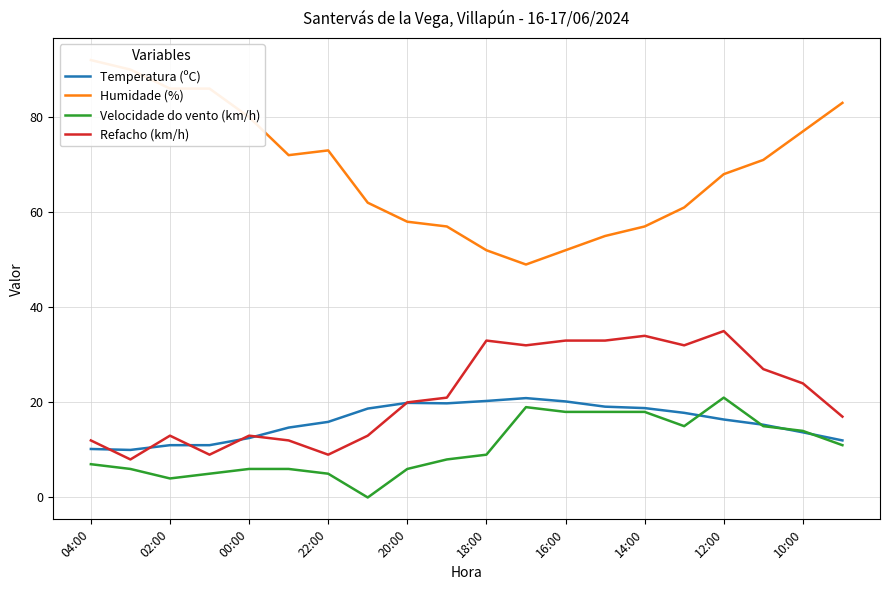

Is it true that Temperatura (ºC) equals 16.4 at 12:00?

True